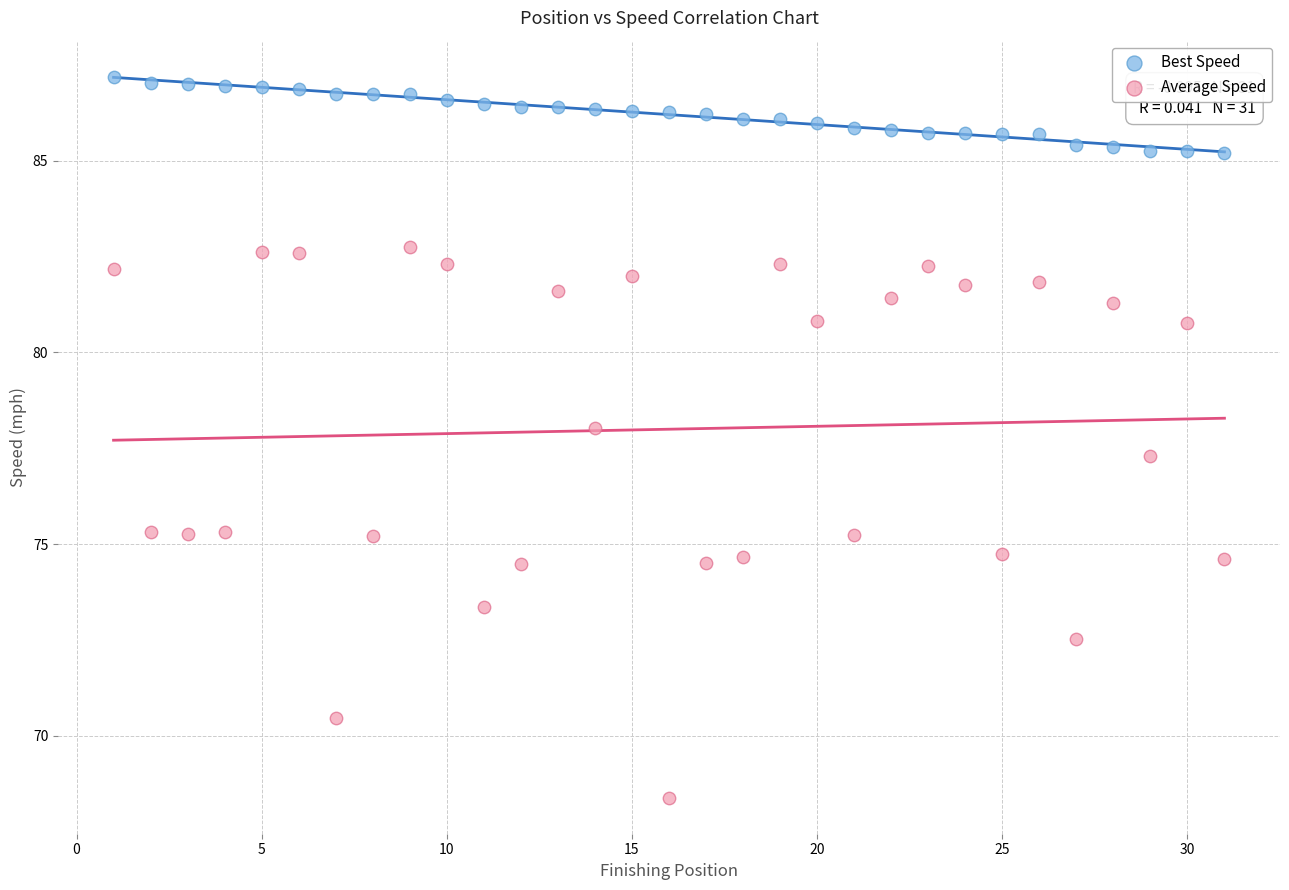

What are all the series names shown in the legend?

Best Speed, Average Speed